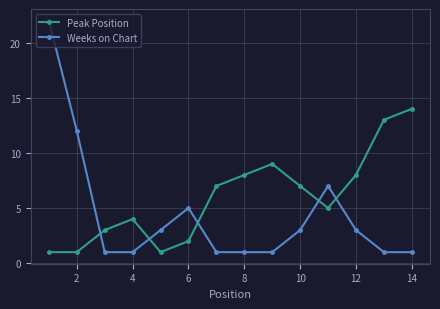

How many lines are shown in the chart?

2